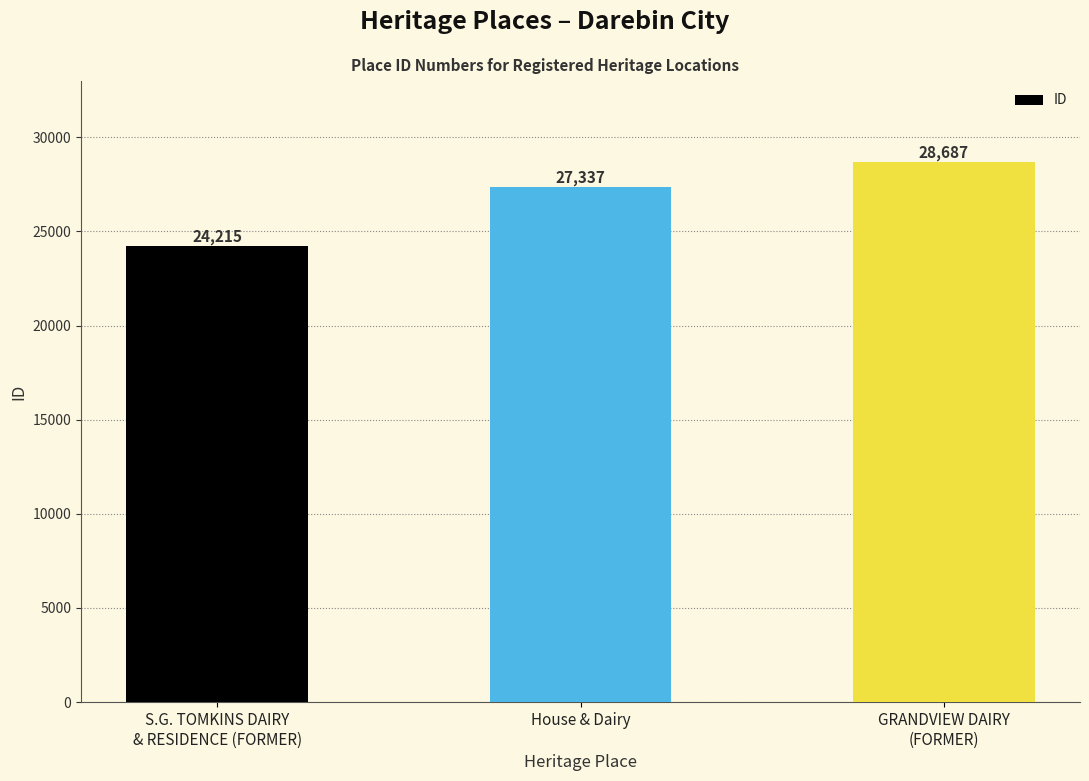

True or false: the data shows 14893 at House & Dairy.

False